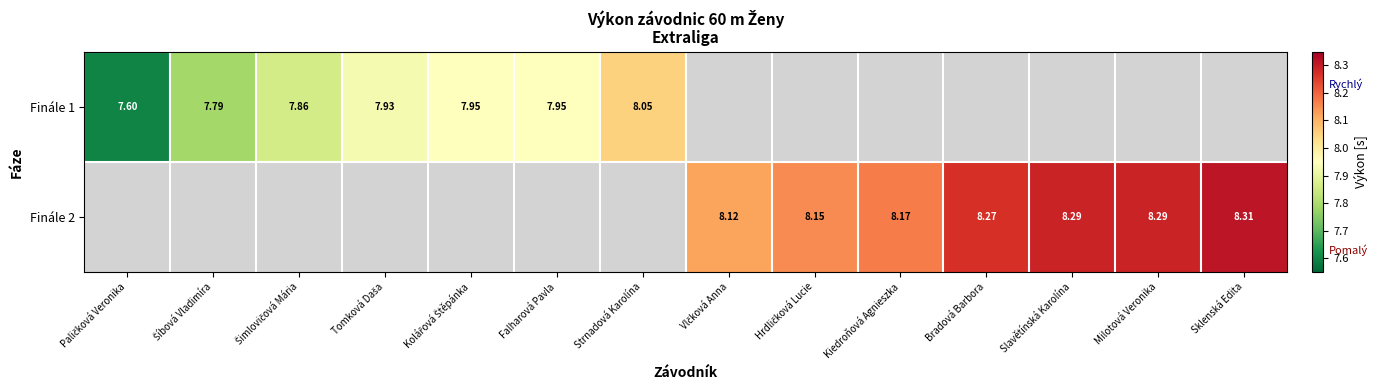

The value of Finále 1 at Paličková Veronika is 7.6. True or false?

True